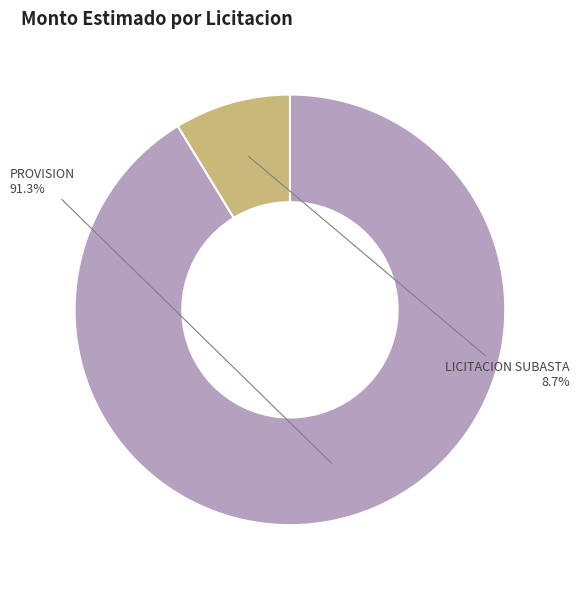

How many segments does this pie chart have?

2